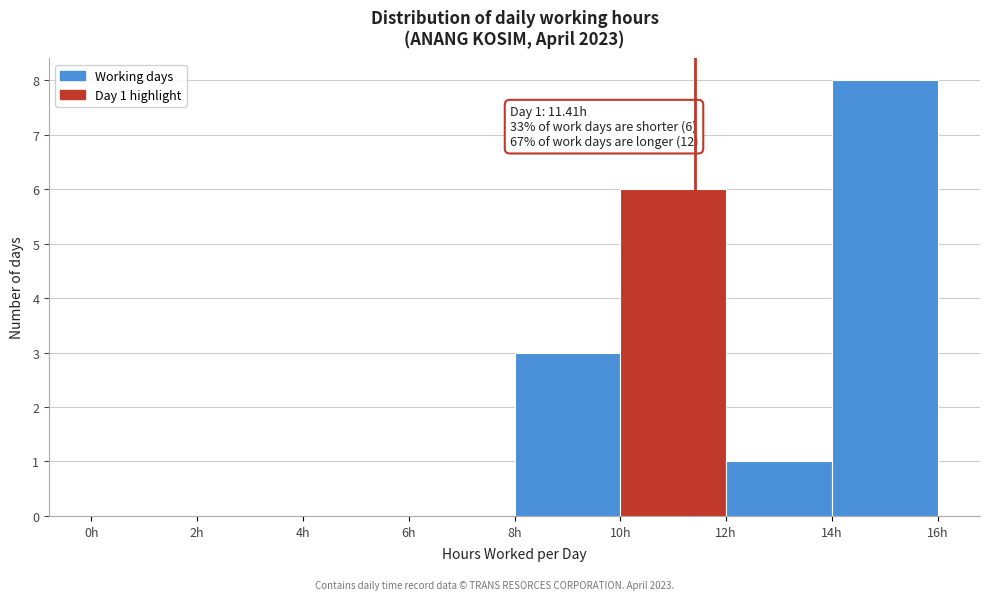

Which range on the x-axis has the tallest bar?

14 to 16